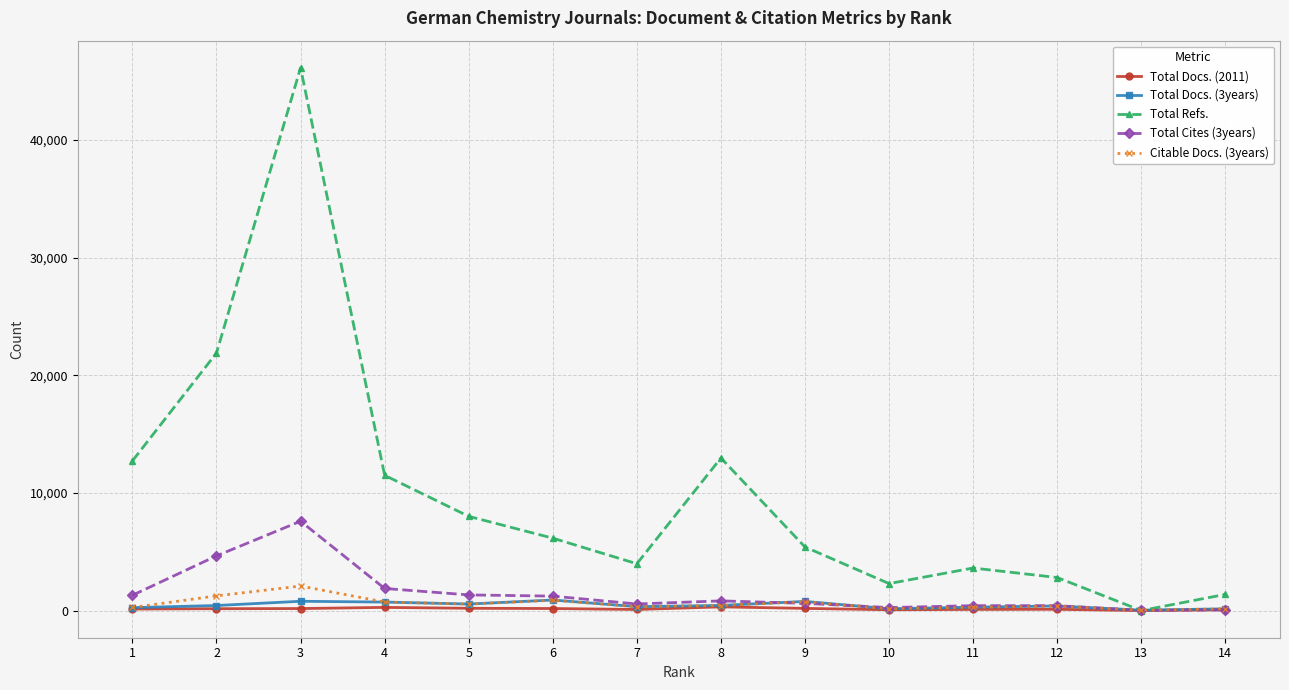

Which series has the largest range (max minus min)?

Total Refs.